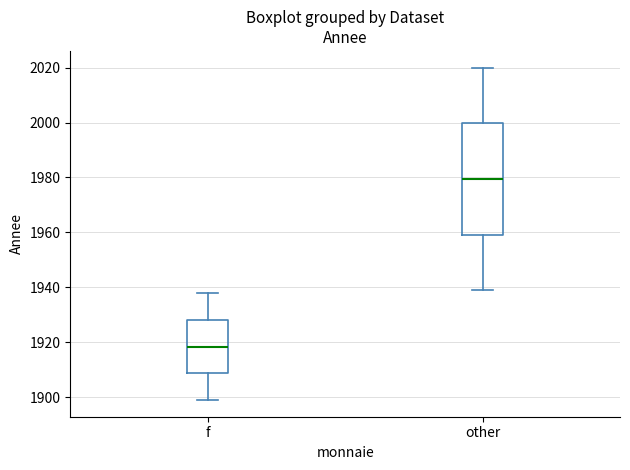

Reading left to right, transcribe this box plot: for each box, give where its median line is, the range the box spans, and where its two whiskers end, as read against the y-axis. The values are not printed on the chart, so give them approximately, as read against the axis.

f: median 1918, box 1908 to 1928, whiskers 1900 to 1938
other: median 1980, box 1960 to 2000, whiskers 1940 to 2020